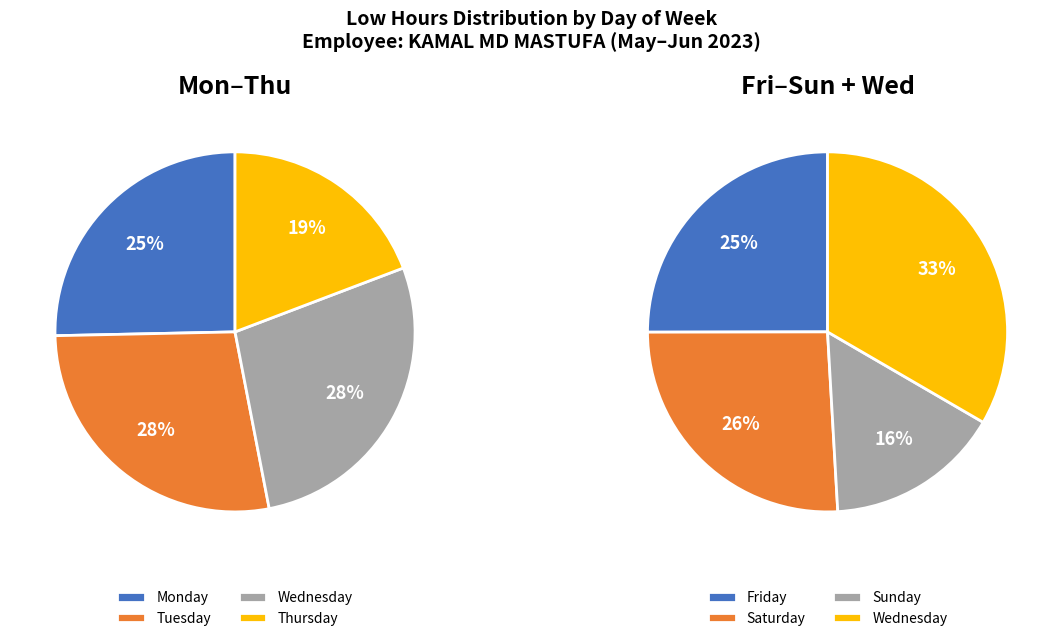

What is the largest slice in the pie chart?

Wed-21